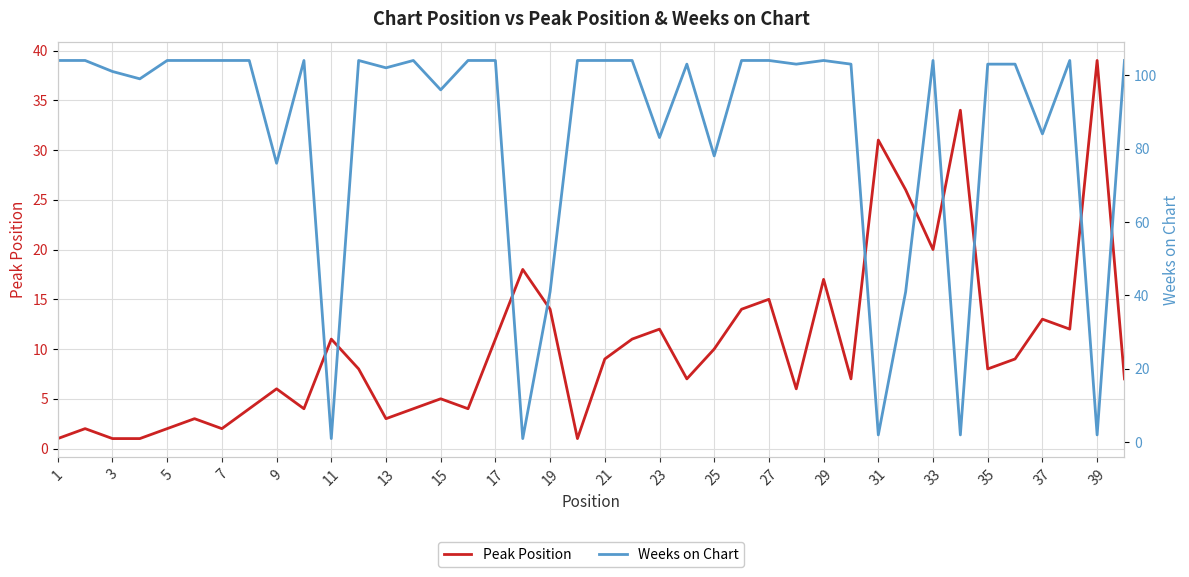

What is the value of the Weeks on Chart point at the 21st from the left?

104